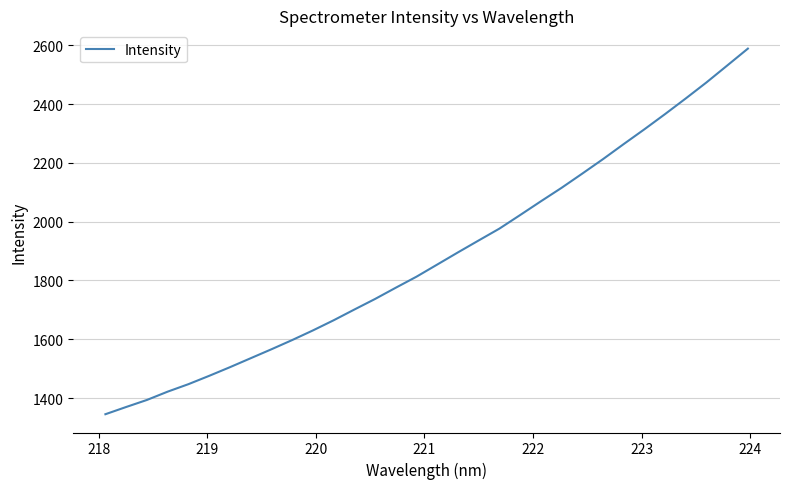

How many distinct data groups are displayed?

1